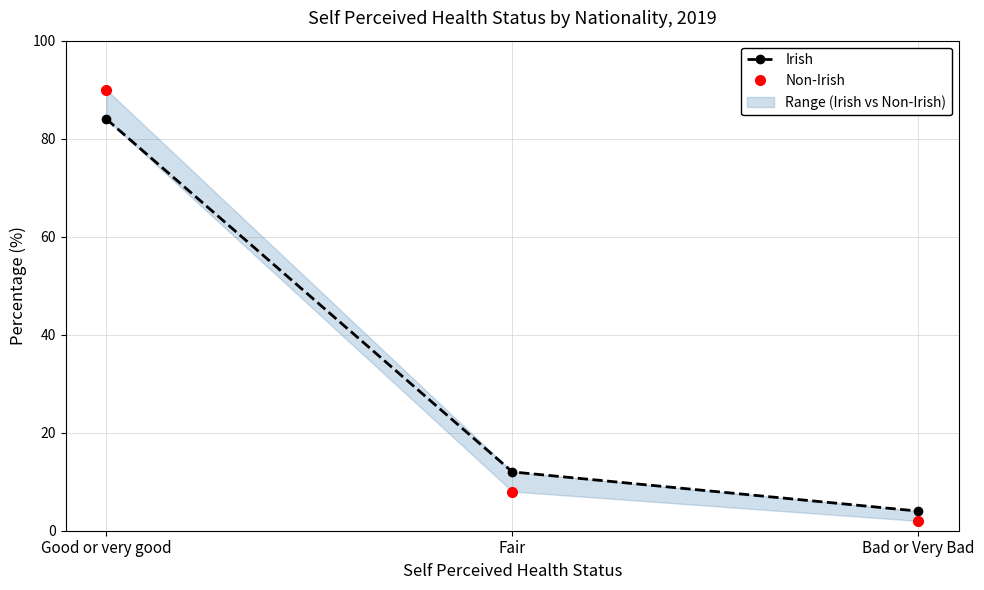

Is it true that Non-Irish equals 8 at Fair?

True